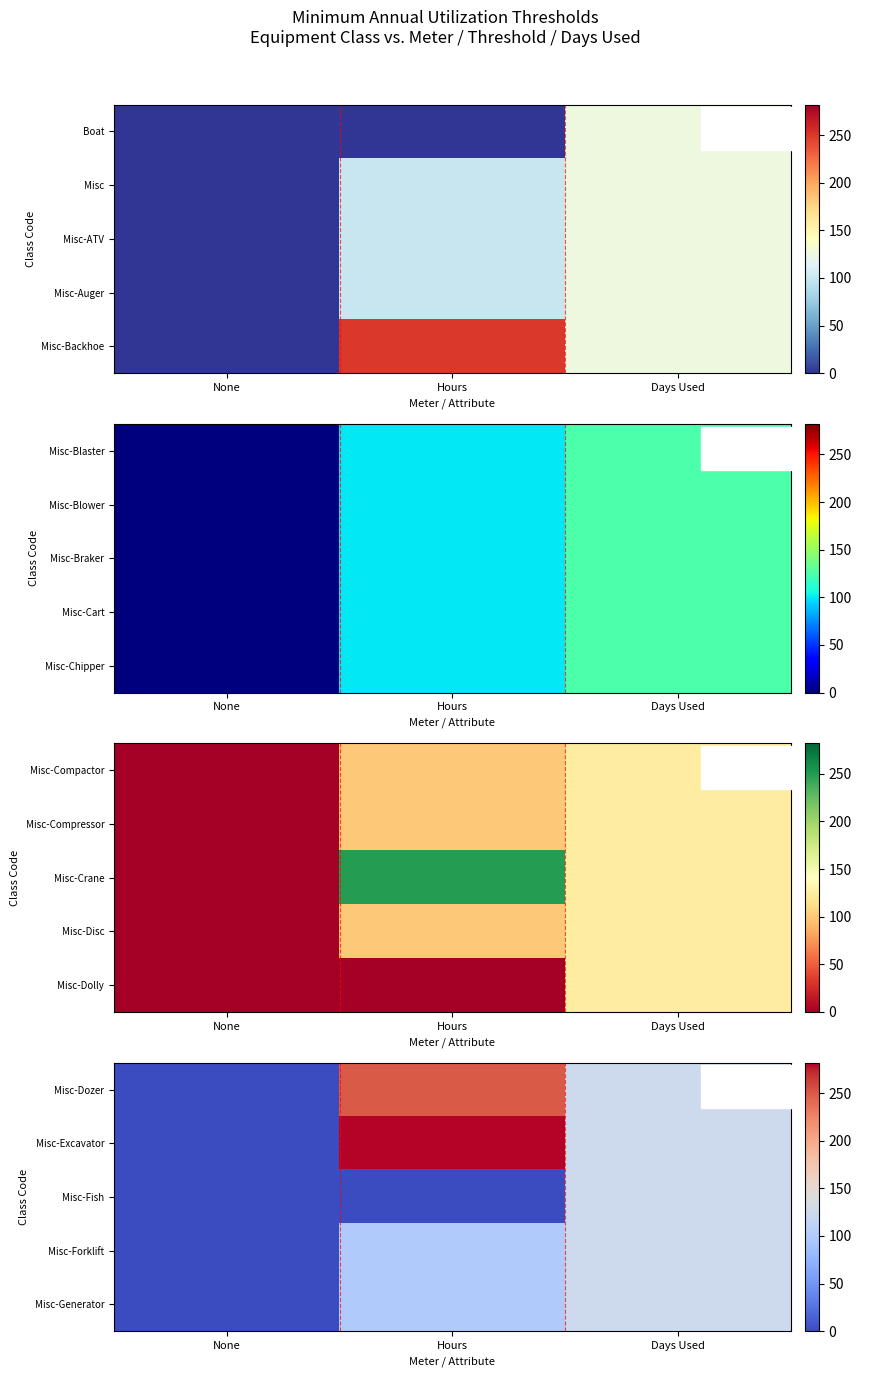

Count the number of categories in the chart.

3